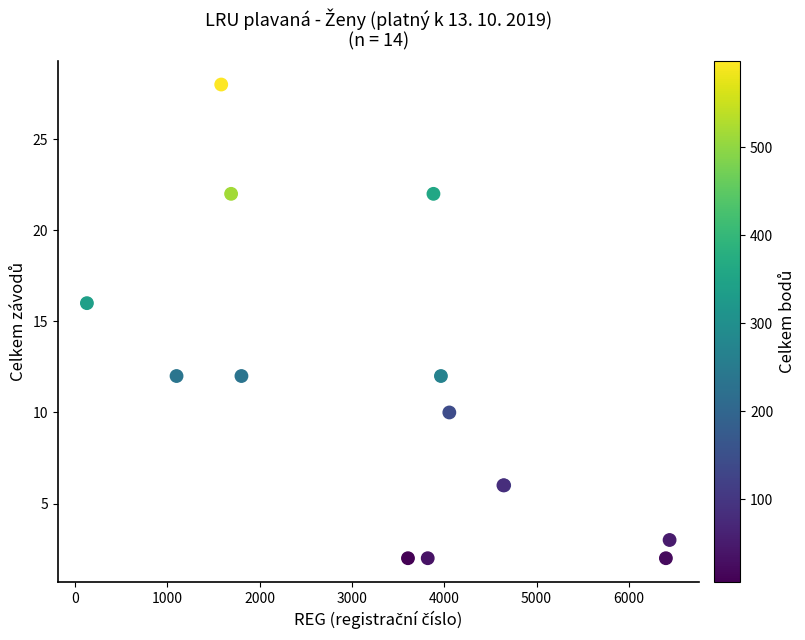

What Y value in the scatter plot is closest to 15?

16